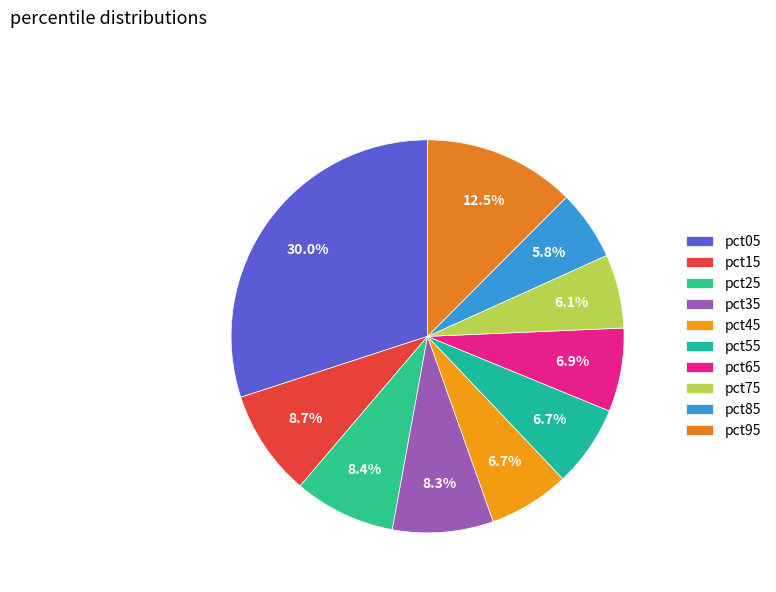

Which category has the biggest portion of the pie?

pct05